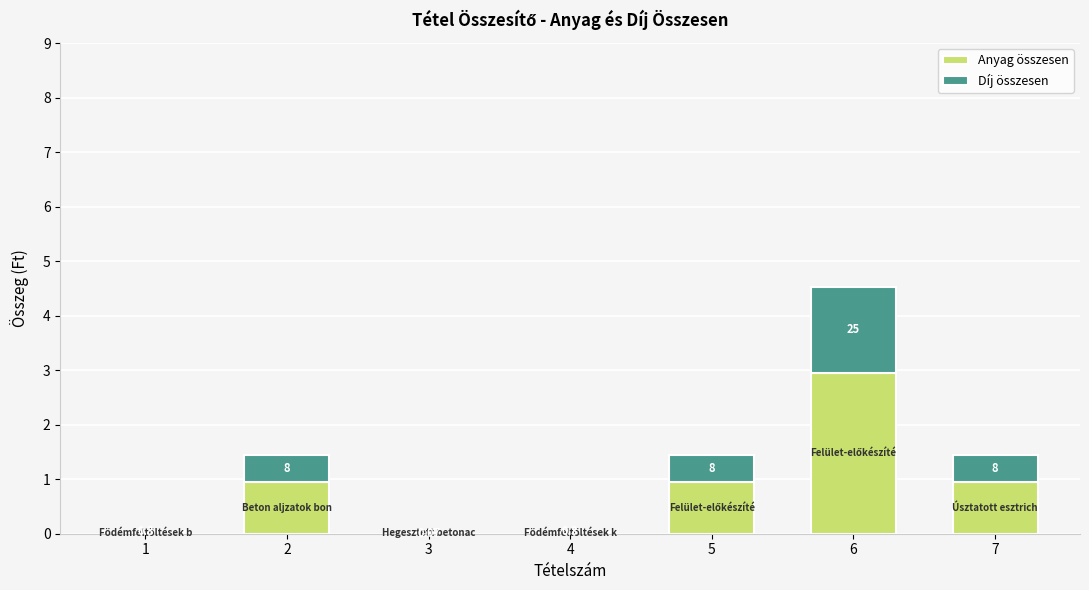

Rank the series at 4 from lowest to highest value.

Díj összesen, Anyag összesen